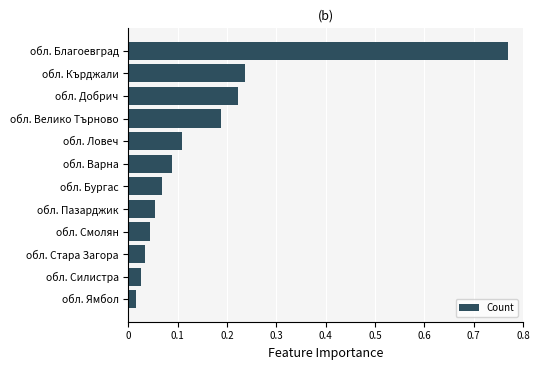

List the labels in order of value, largest first.

обл. Благоевград, обл. Кърджали, обл. Добрич, обл. Велико Търново, обл. Ловеч, обл. Варна, обл. Бургас, обл. Пазарджик, обл. Смолян, обл. Стара Загора, обл. Силистра, обл. Ямбол